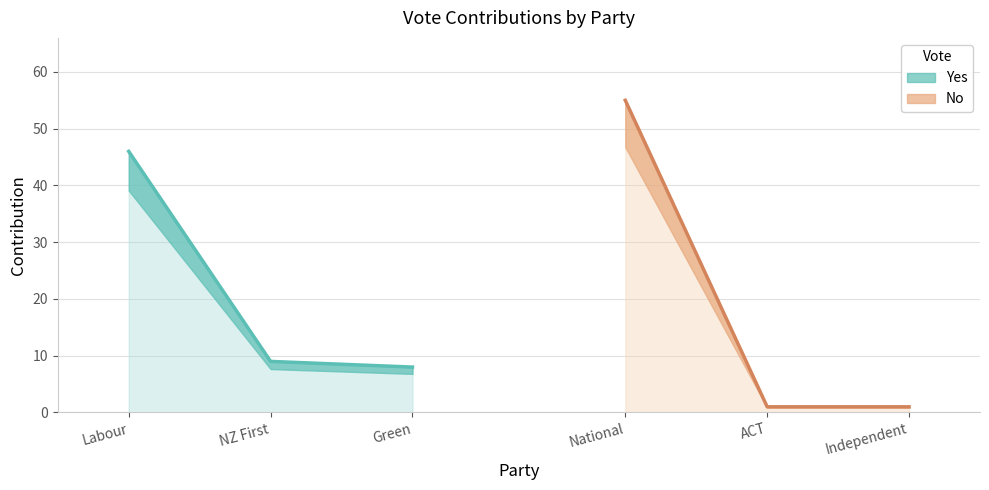

What position from the left is NZ First?

2